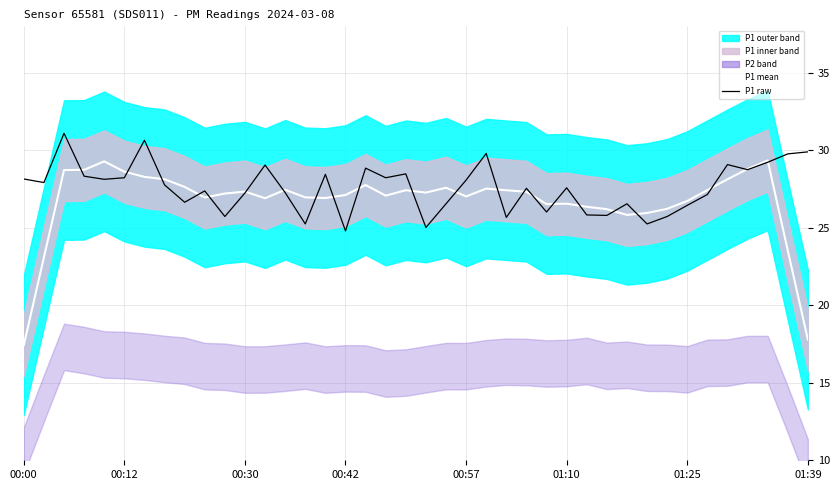

Does the chart have visible grid lines?

Yes